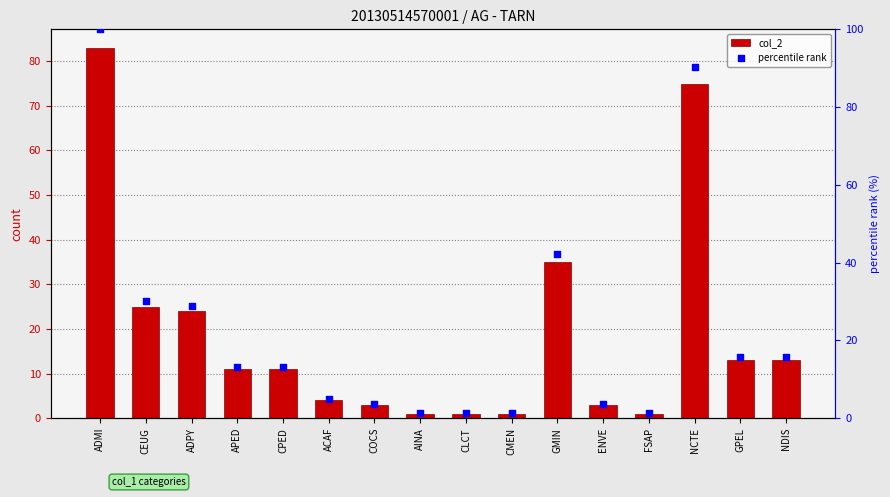

What is the total value across all series at CLCT?

2.2